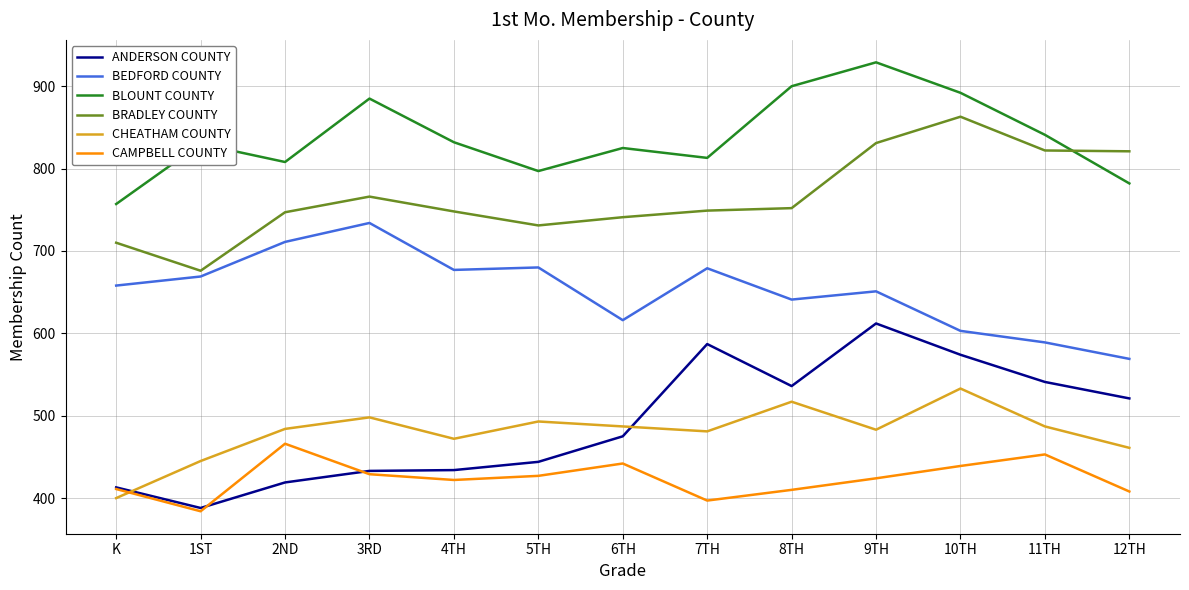

How many interior local peaks does the BLOUNT COUNTY series have?

4